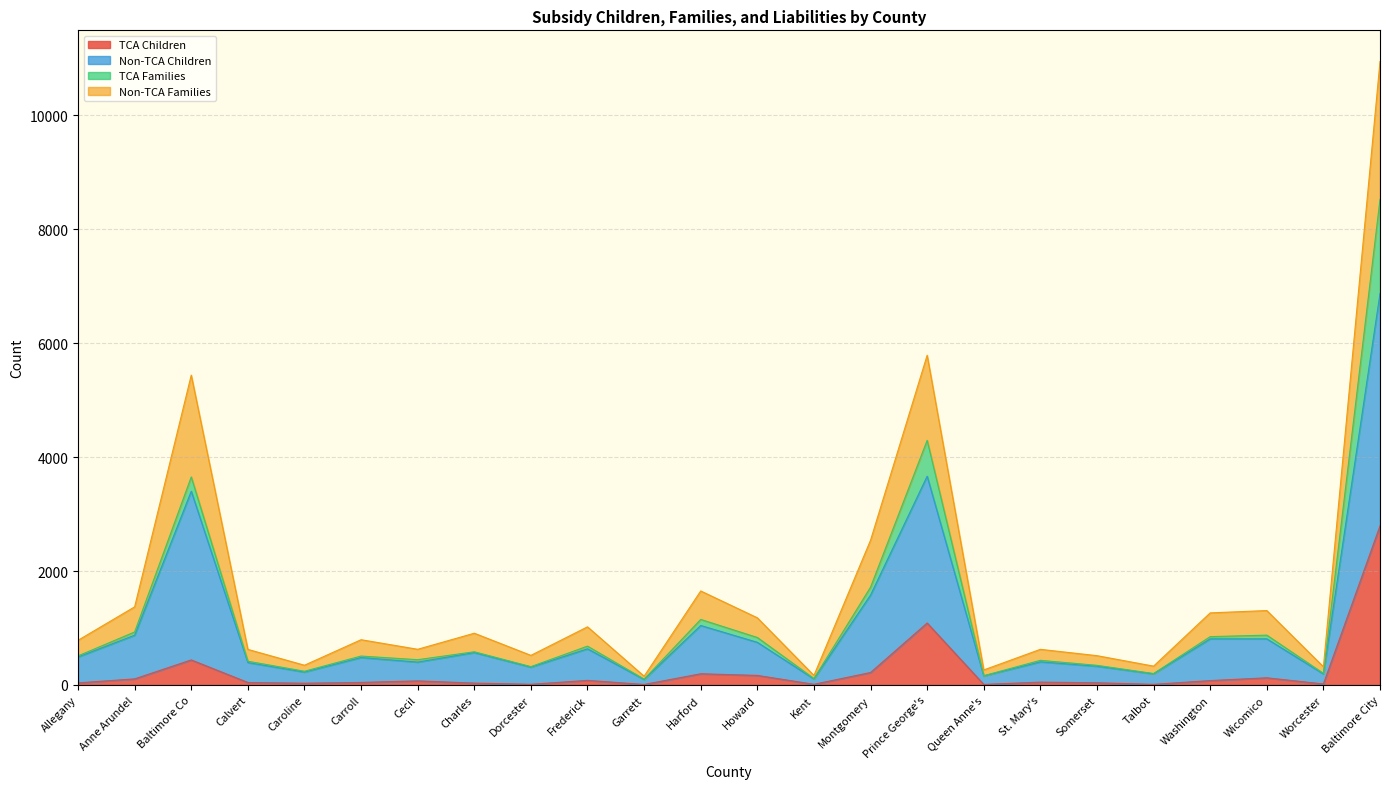

Reading right to left, extract all data points from this chart.

TCA Liability: Baltimore City=2793	Worcester=17	Wicomico=125	Washington=76	Talbot=10	Somerset=38	St. Mary's=49	Queen Anne's=9	Prince George's=1087	Montgomery=218	Kent=11	Howard=167	Harford=196	Garrett=8	Frederick=80	Dorcester=11	Charles=32	Cecil=71	Carroll=44	Caroline=30	Calvert=43	Baltimore Co=439	Anne Arundel=106	Allegany=36
Total Children: Baltimore City=6873	Worcester=193	Wicomico=809	Washington=809	Talbot=194	Somerset=329	St. Mary's=405	Queen Anne's=158	Prince George's=3665	Montgomery=1578	Kent=105	Howard=748	Harford=1044	Garrett=96	Frederick=634	Dorcester=312	Charles=568	Cecil=401	Carroll=481	Caroline=226	Calvert=393	Baltimore Co=3401	Anne Arundel=873	Allegany=491
Total Families: Baltimore City=10947	Worcester=319	Wicomico=1306	Washington=1265	Talbot=330	Somerset=514	St. Mary's=625	Queen Anne's=263	Prince George's=5789	Montgomery=2541	Kent=167	Howard=1179	Harford=1650	Garrett=153	Frederick=1020	Dorcester=519	Charles=908	Cecil=626	Carroll=794	Caroline=346	Calvert=624	Baltimore Co=5440	Anne Arundel=1371	Allegany=784